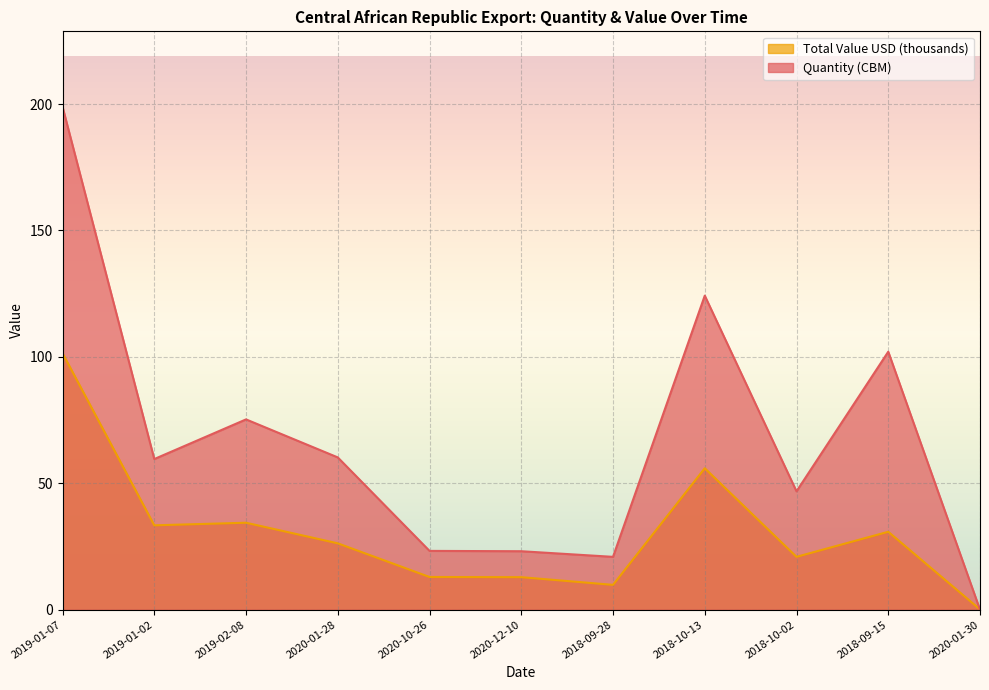

What is the difference between the maximum and minimum values in the Quantity (CBM) series?

198.9